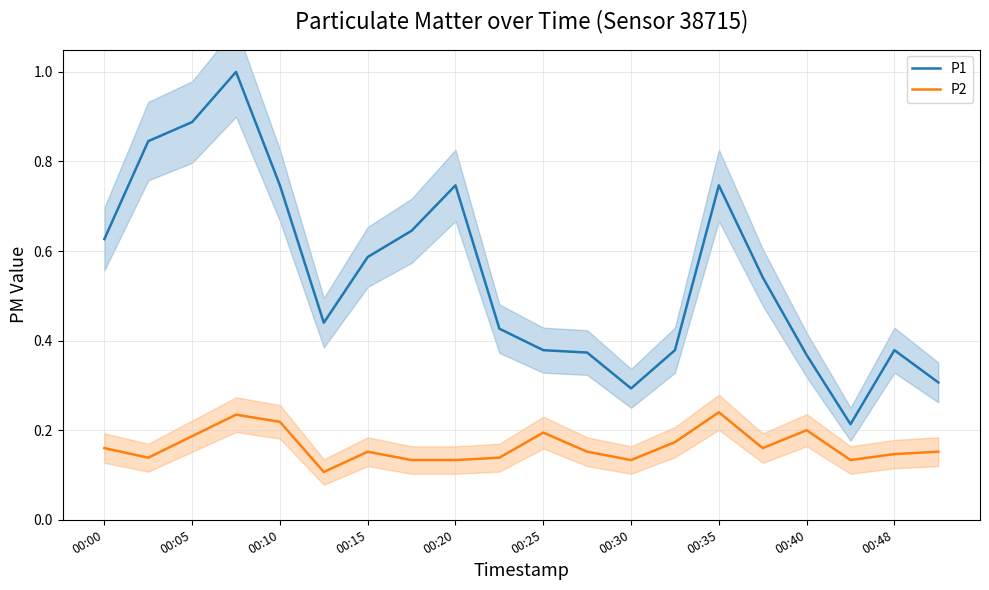

Which series changed the most between 00:25 and 00:35?

P1